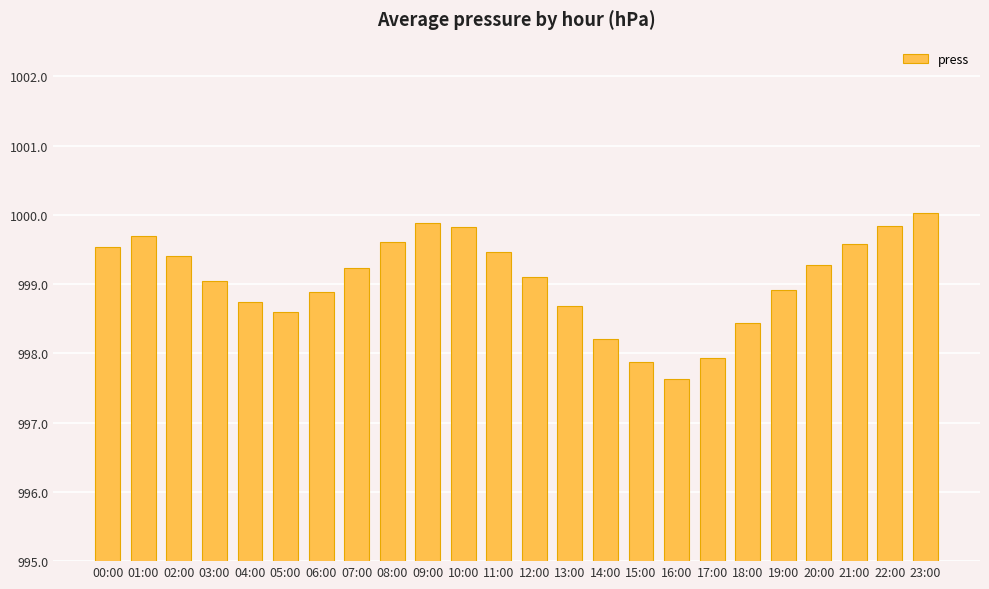

What is the value of the 1st bar from the left?

999.5